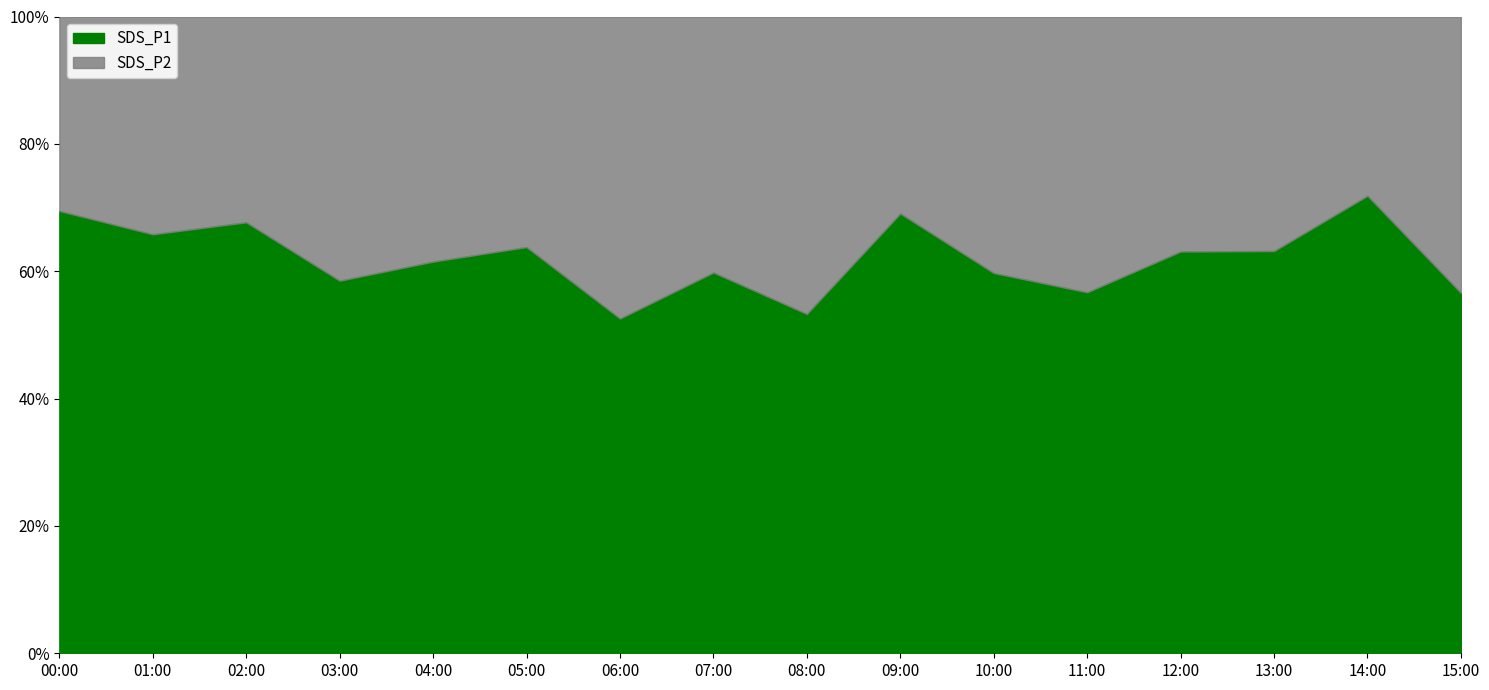

At how many categories does at least one series exceed 7?

10